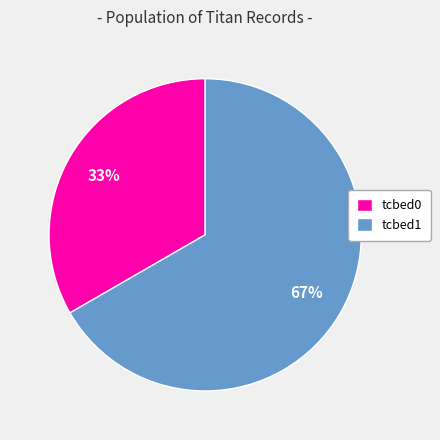

Does any single category account for the majority?

Yes